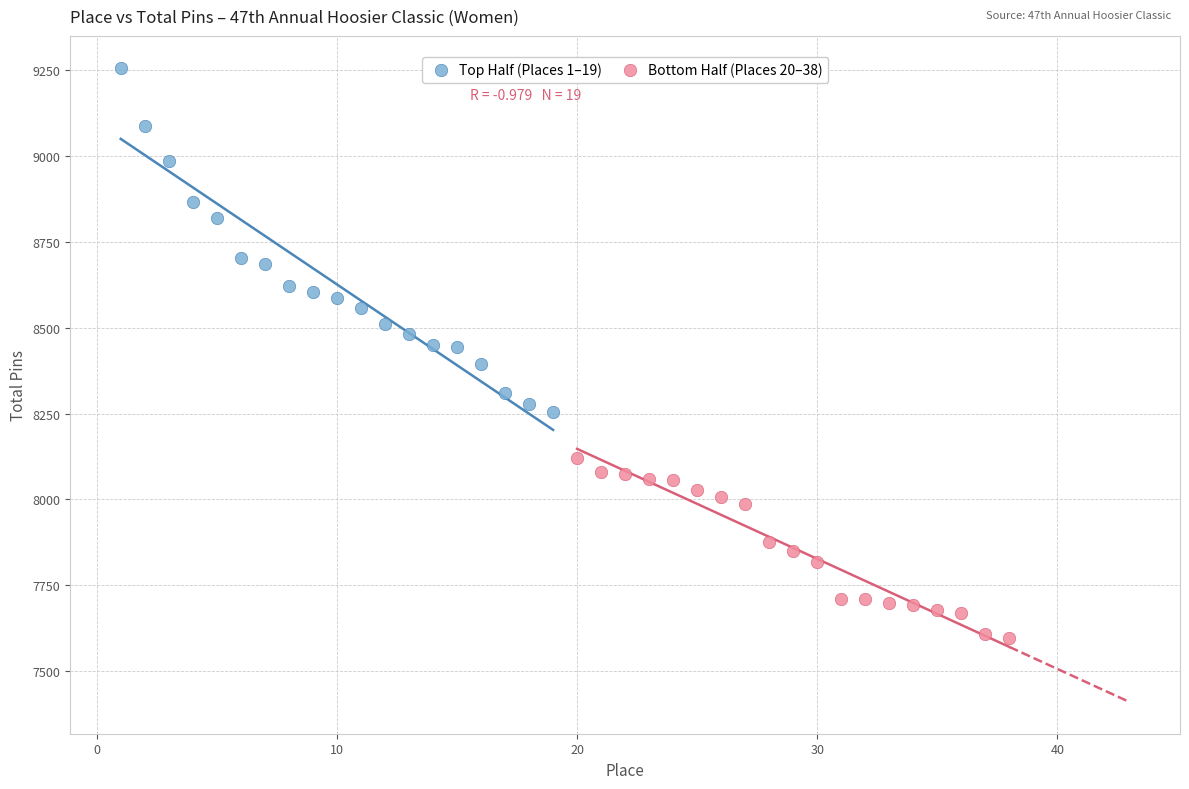

Which series reaches the minimum Y coordinate?

Bottom Half (Places 20–38)